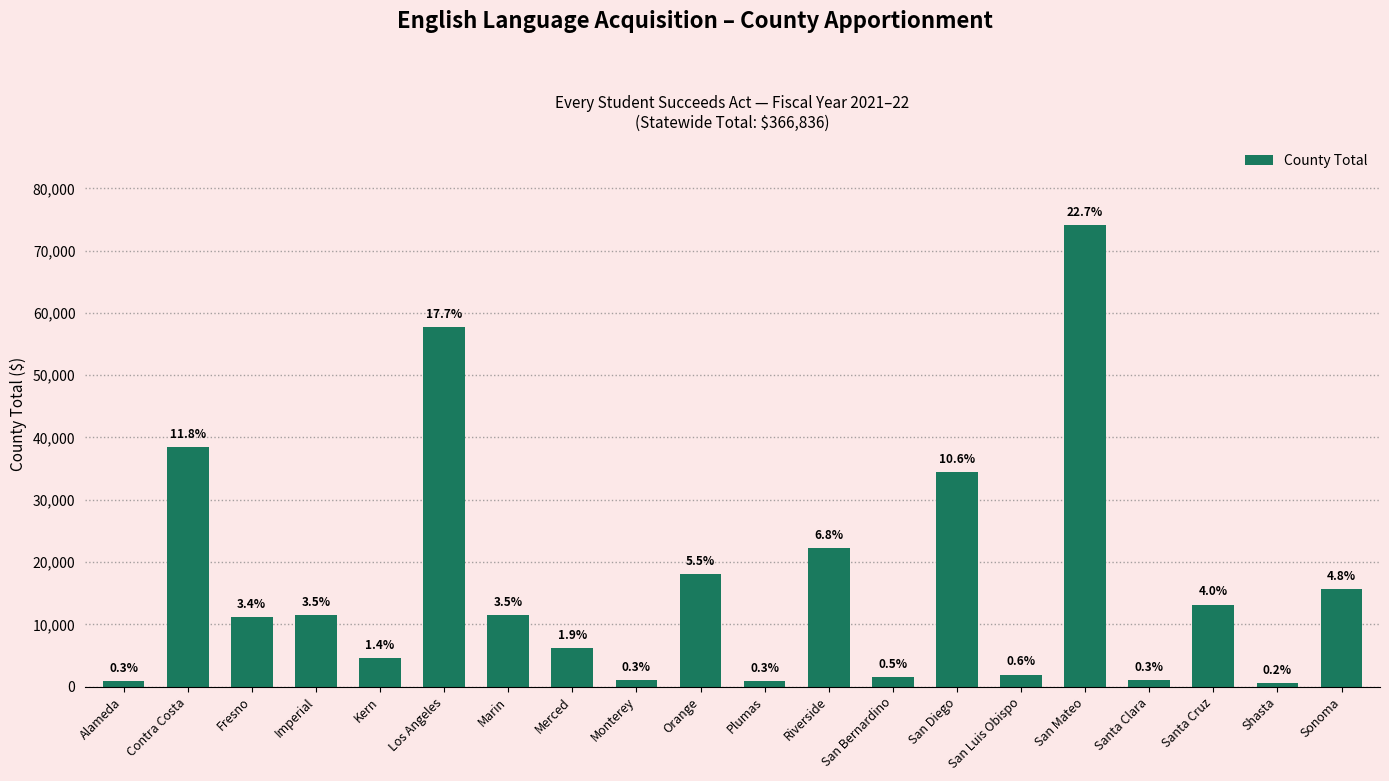

What value does the data have at San Mateo, to the nearest 50?

74200